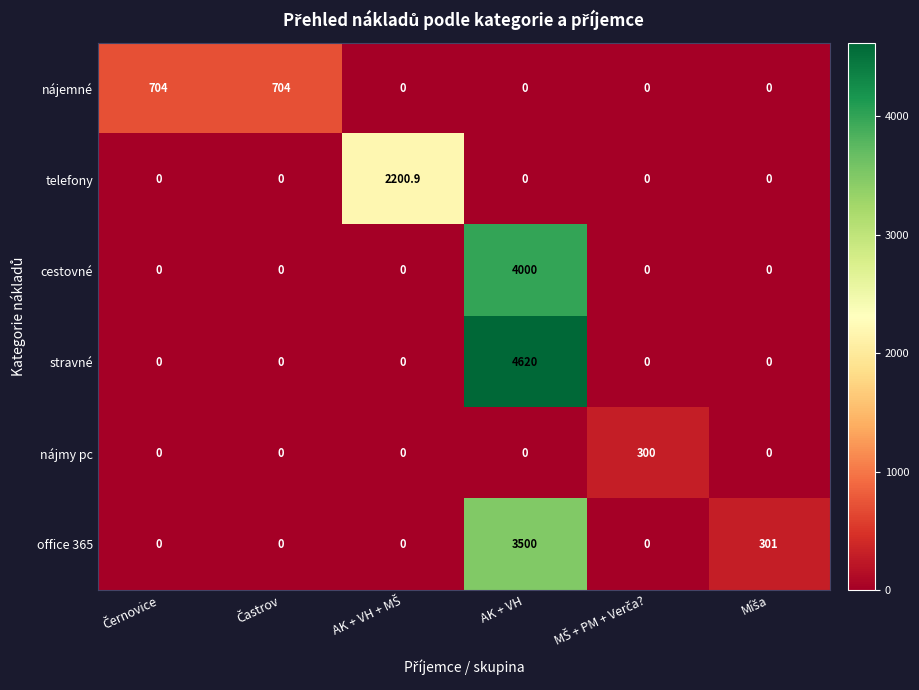

At how many categories does at least one series exceed 4322?

1